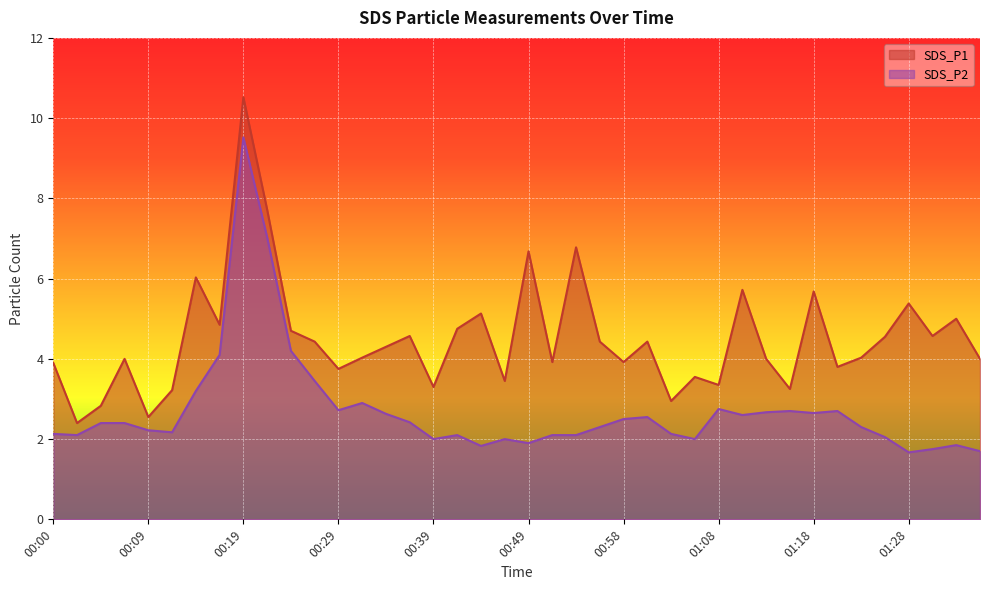

Rank the series by their average value, from lowest to highest.

SDS_P2, SDS_P1